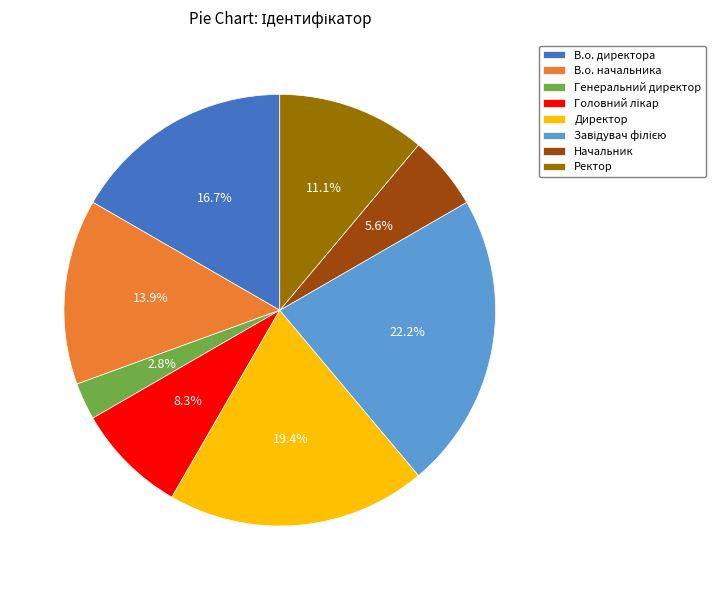

How many segments does this pie chart have?

8